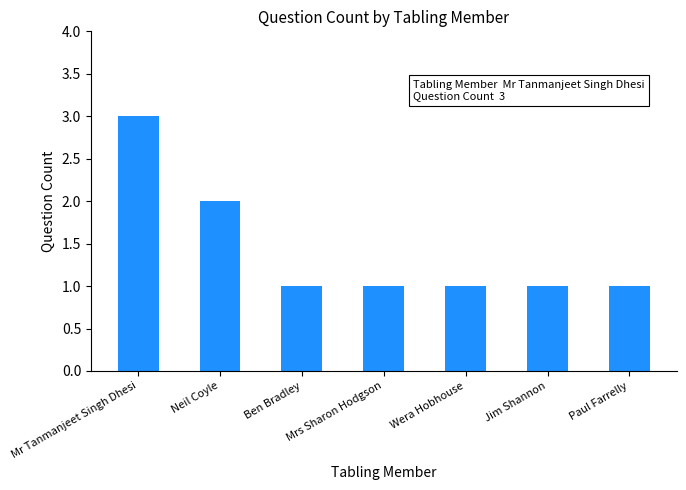

Count the number of data series in this chart.

1